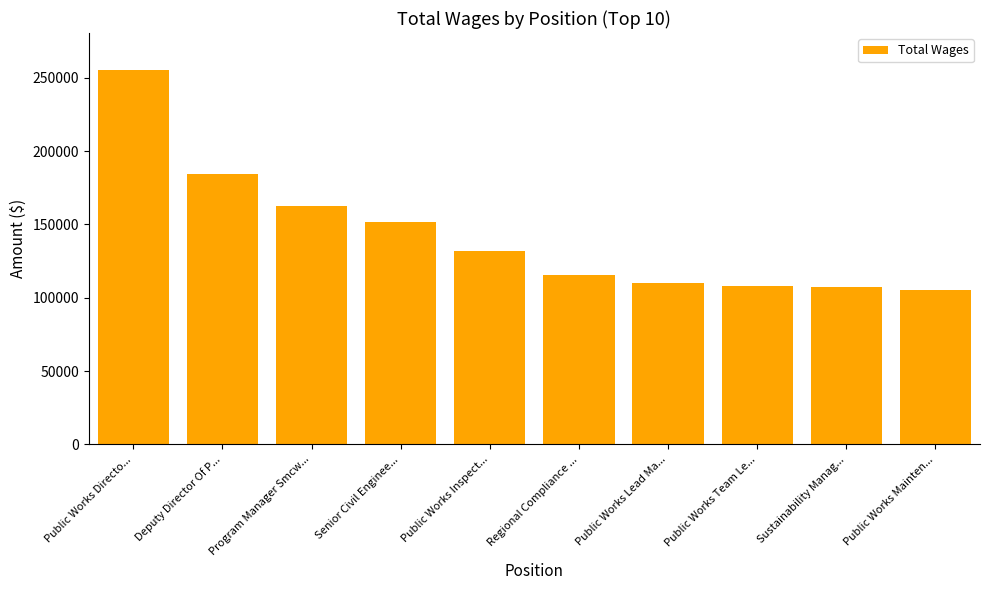

What is the smallest value displayed?

105583